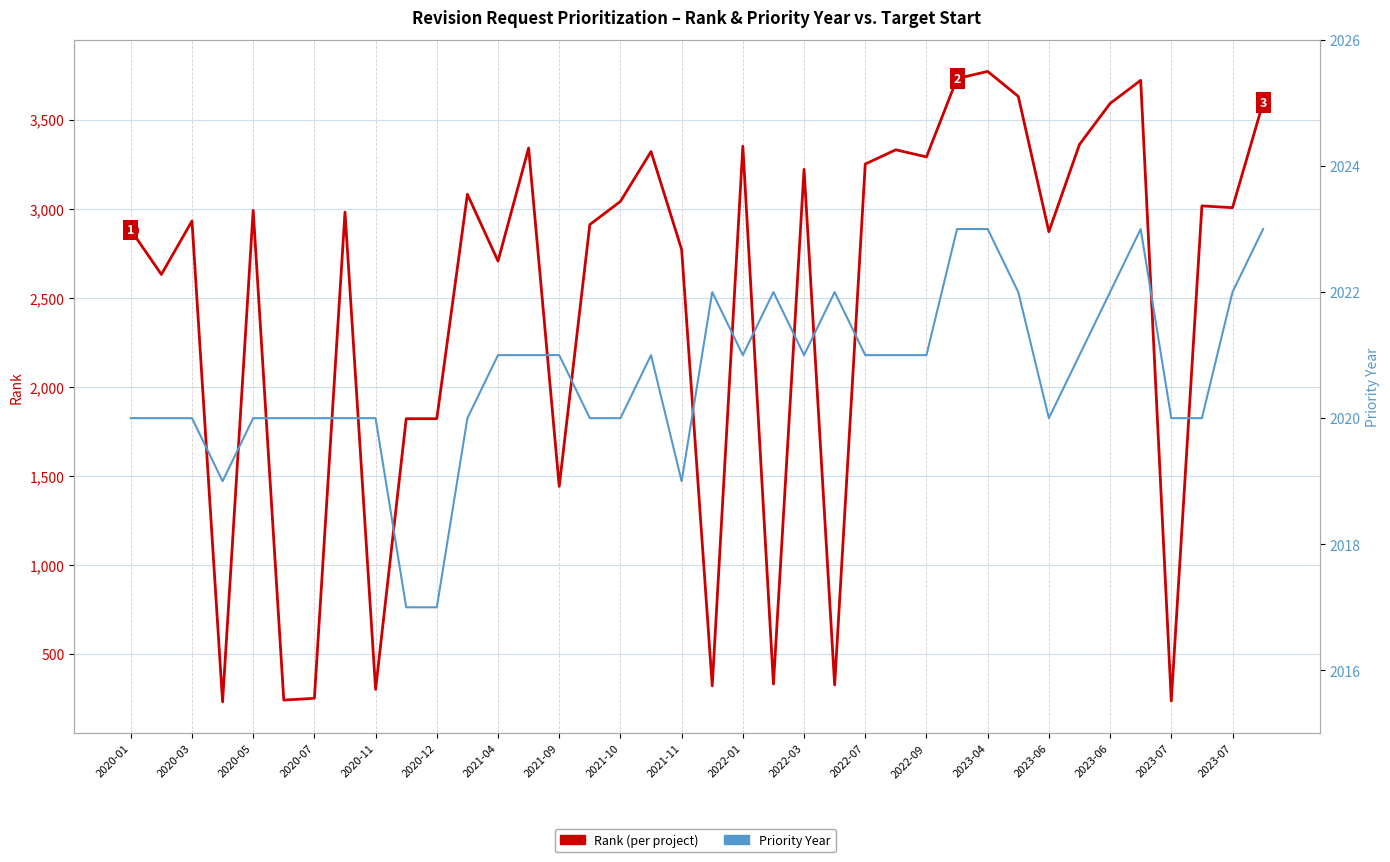

What is the total value across all series at 2023-07?

5341